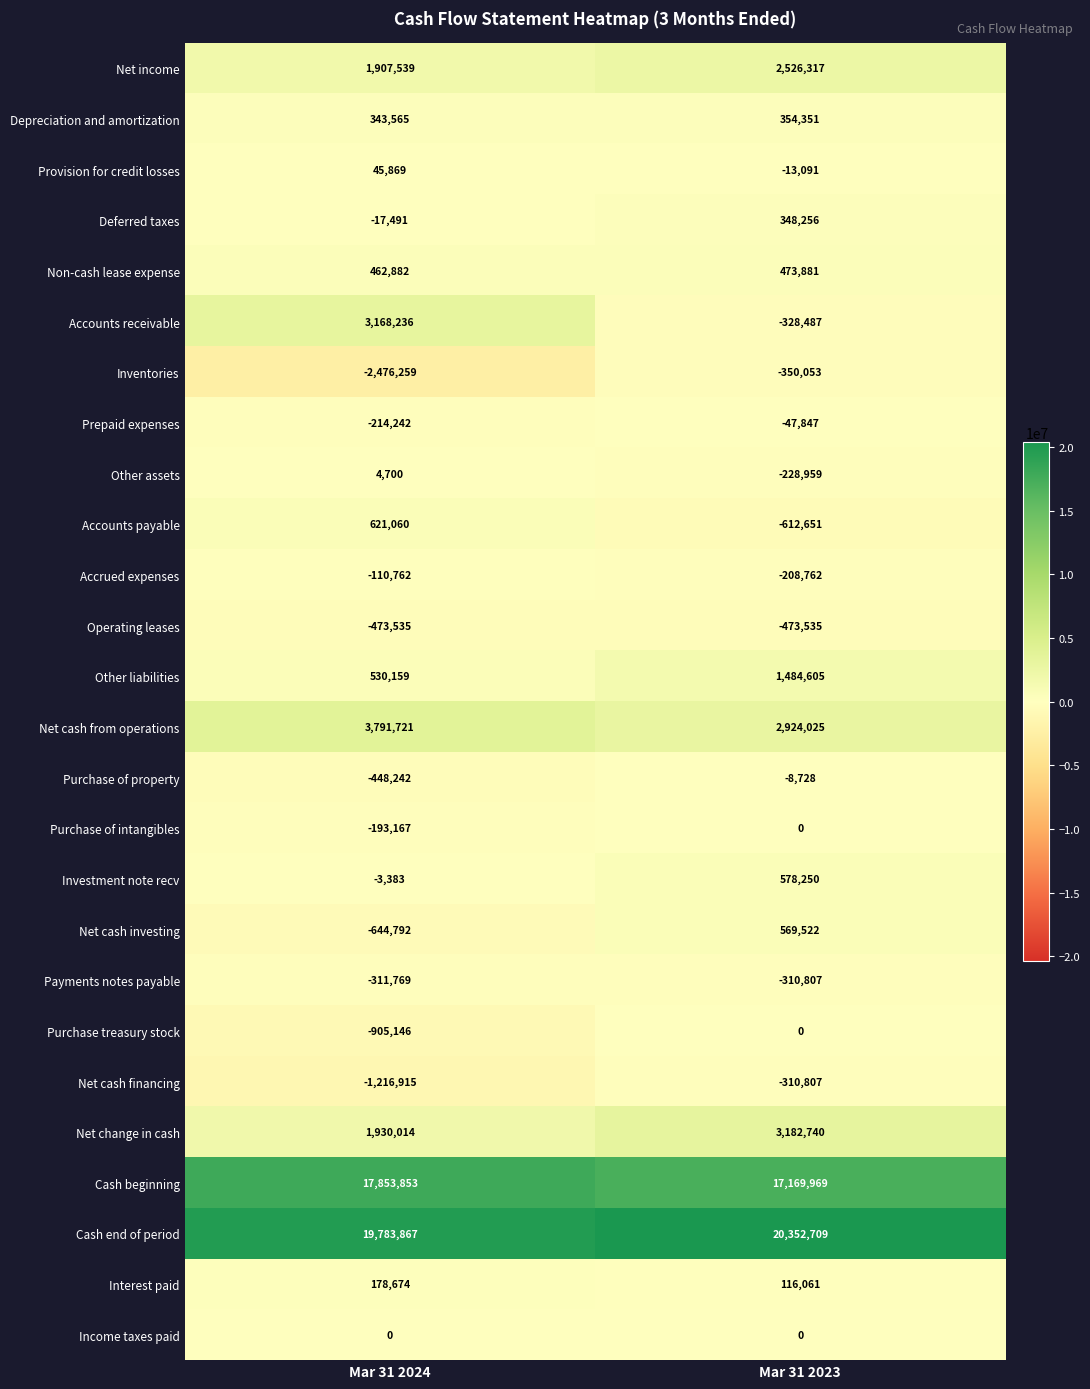

Rank the series at Mar 31 2024 from lowest to highest value.

Inventories, Net cash financing, Purchase treasury stock, Net cash investing, Operating leases, Purchase of property, Payments notes payable, Prepaid expenses, Purchase of intangibles, Accrued expenses, Deferred taxes, Investment note recv, Income taxes paid, Other assets, Provision for credit losses, Interest paid, Depreciation and amortization, Non-cash lease expense, Other liabilities, Accounts payable, Net income, Net change in cash, Accounts receivable, Net cash from operations, Cash beginning, Cash end of period